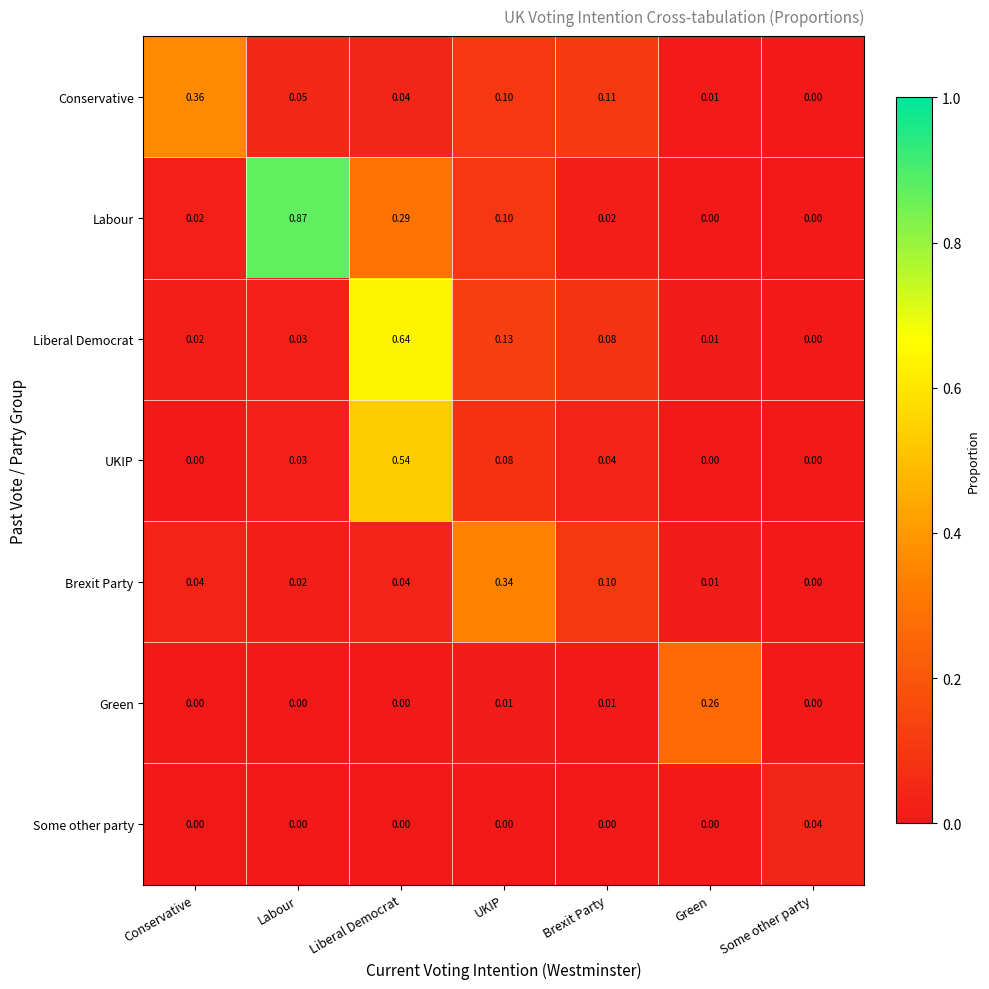

Rank the series by their maximum value, from highest to lowest.

Labour, Liberal Democrat, UKIP, Conservative, Brexit Party, Green, Some other party